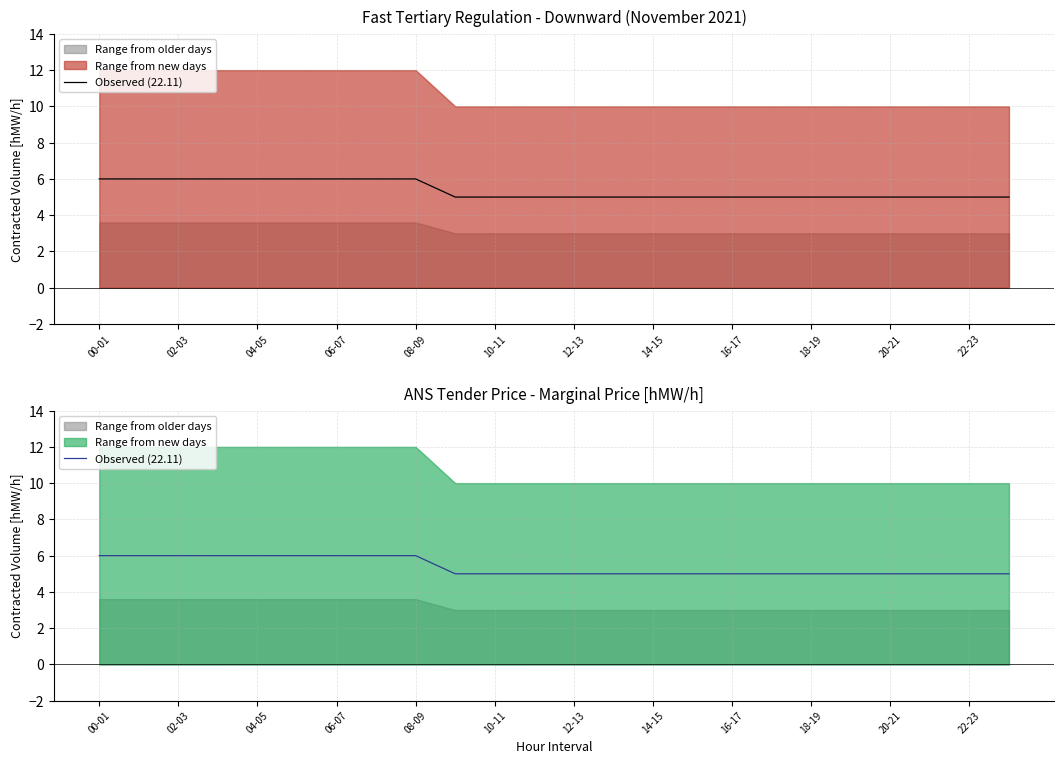

What value does the data have at 17?

5